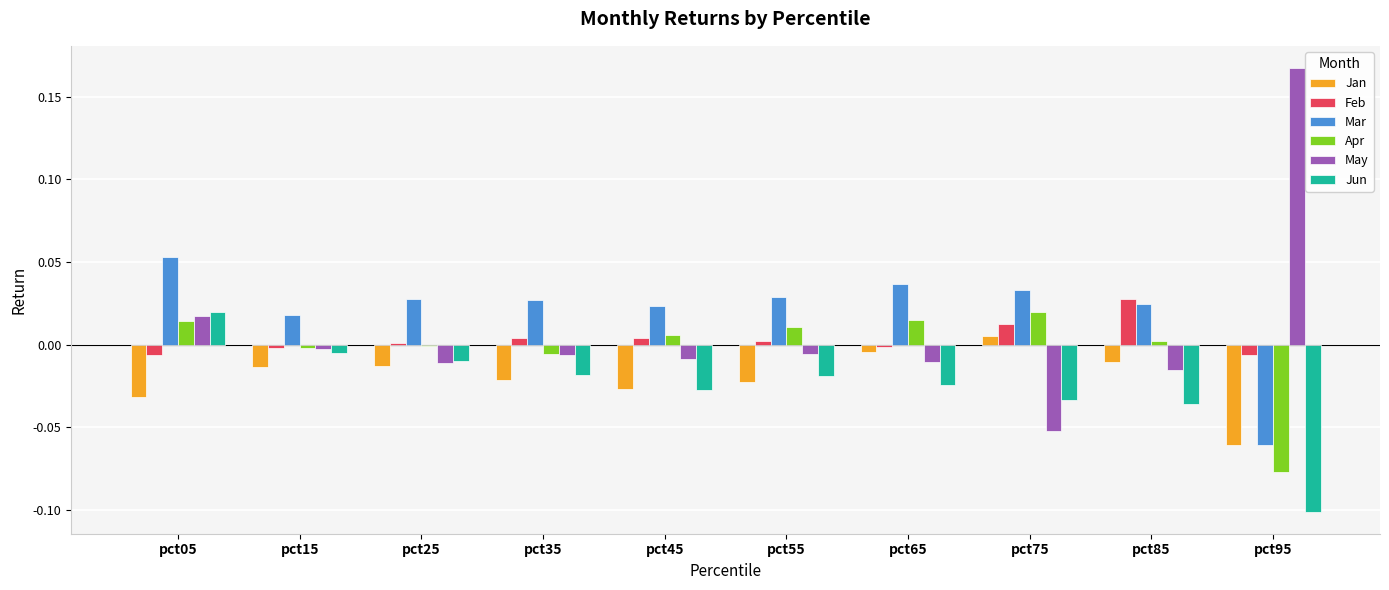

Is the value of Feb at pct05 greater than the value of Mar at pct85?

No